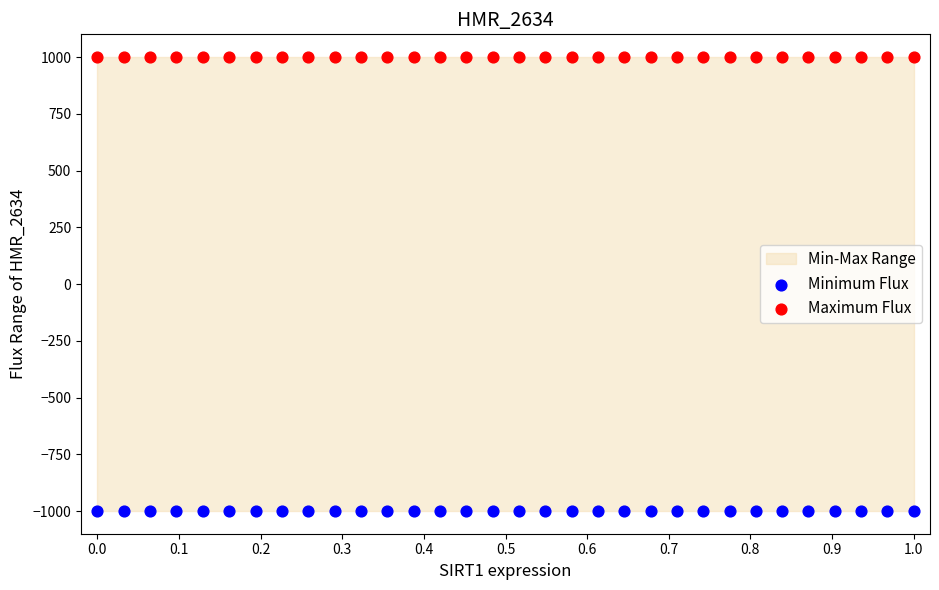

Which series reaches the maximum Y coordinate?

Maximum Flux